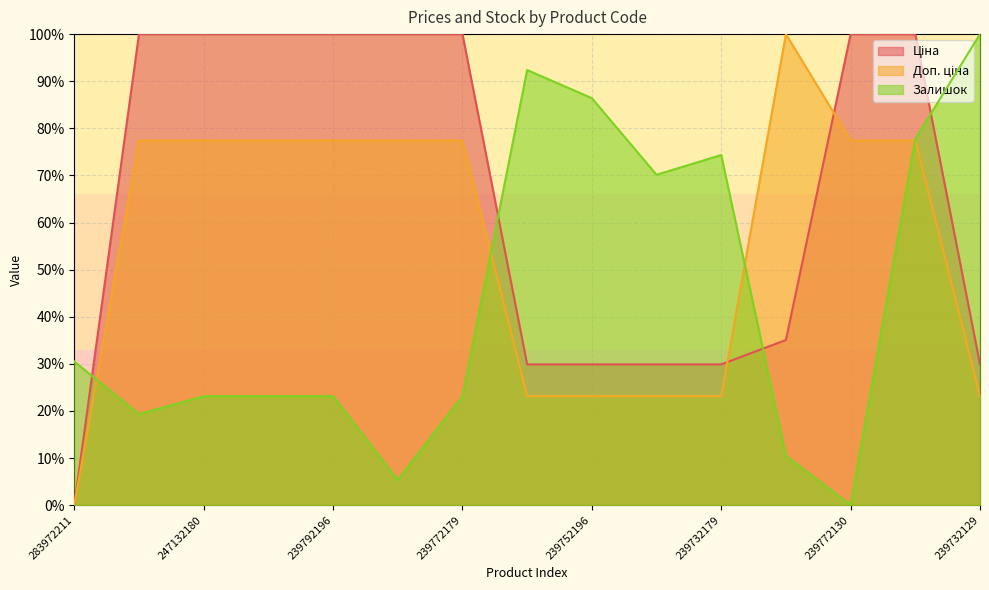

At which label is Доп. ціна closest to 50?

239752197